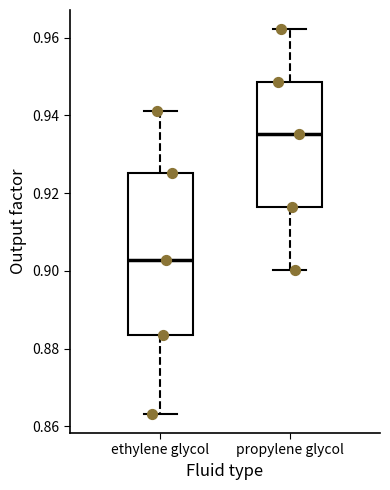

Which box is the tallest, from its lower edge to its upper edge?

ethylene glycol